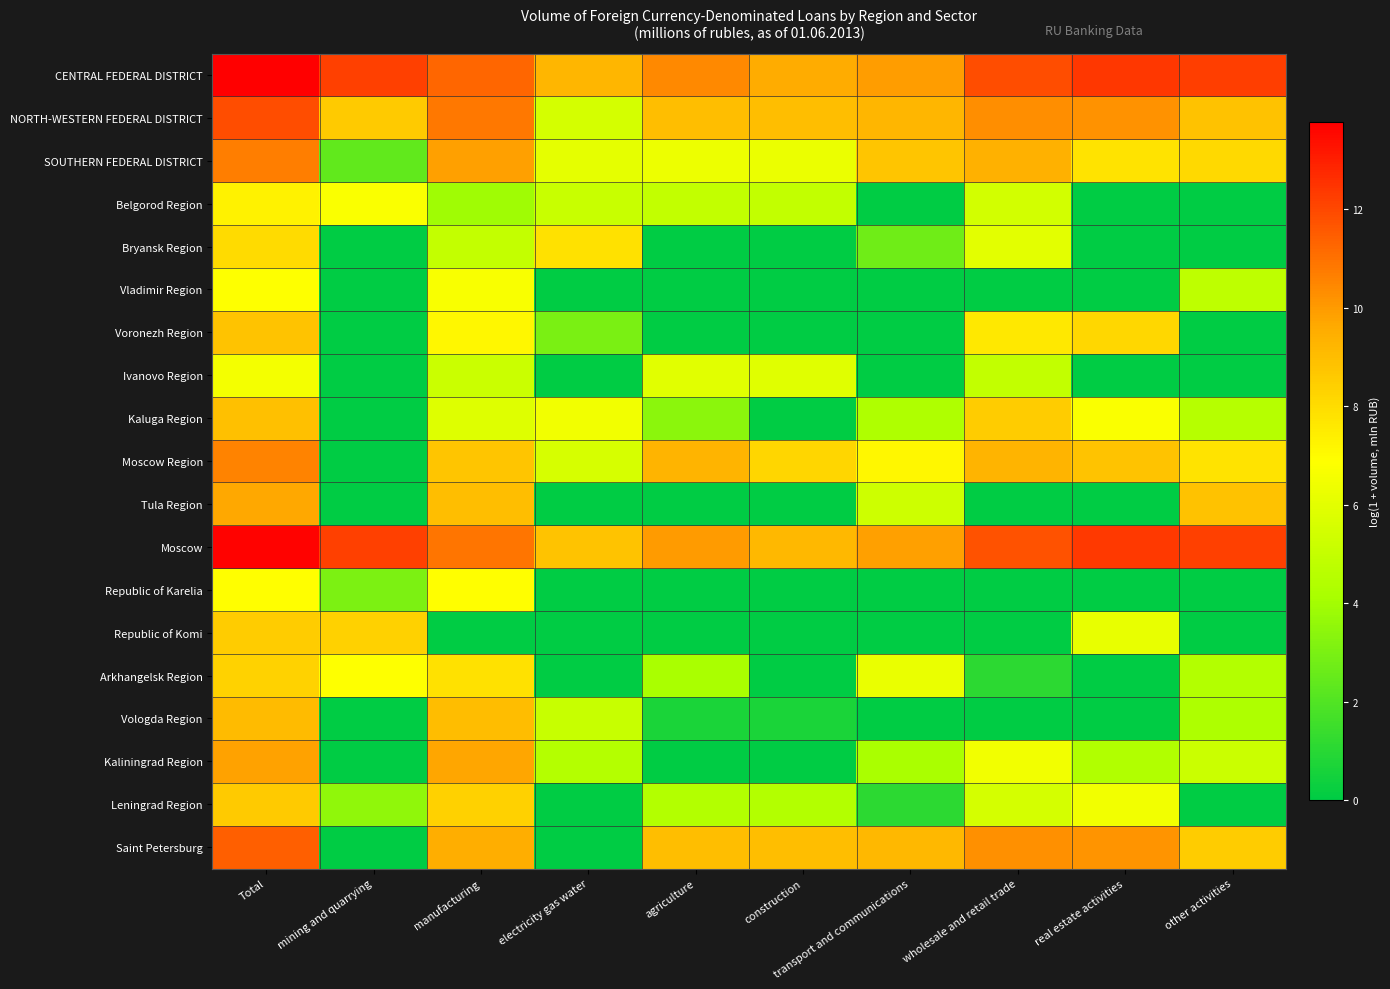

At how many categories does at least one series exceed 2?

10